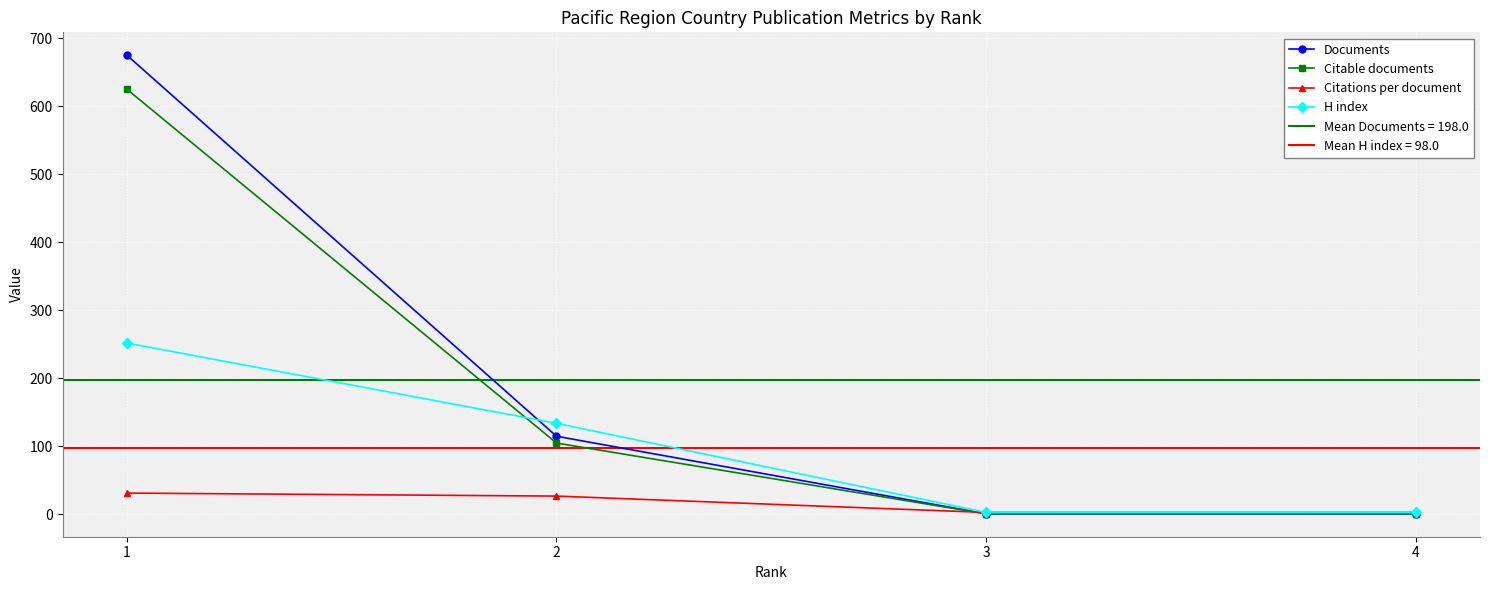

Between 2 and 3, which is larger?

2